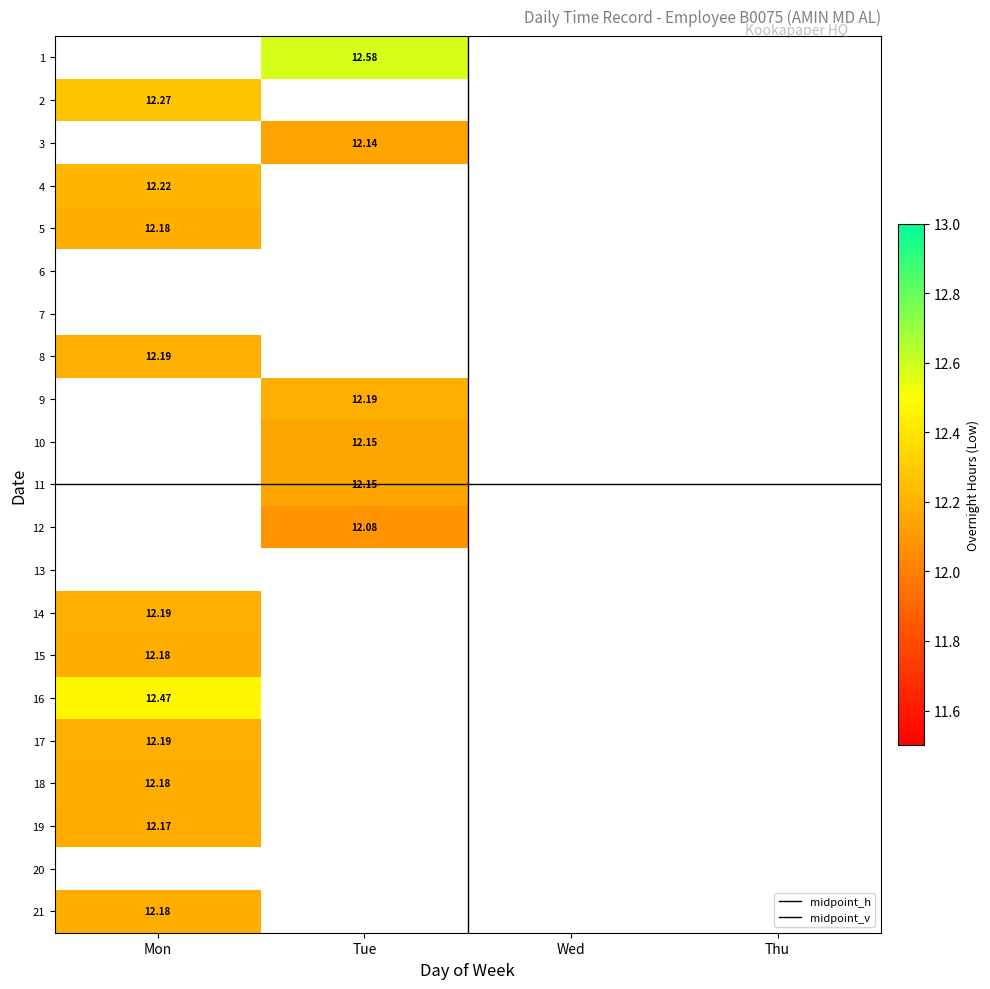

Rank the categories by 10 value from highest to lowest.

Tue, Mon, Wed, Thu